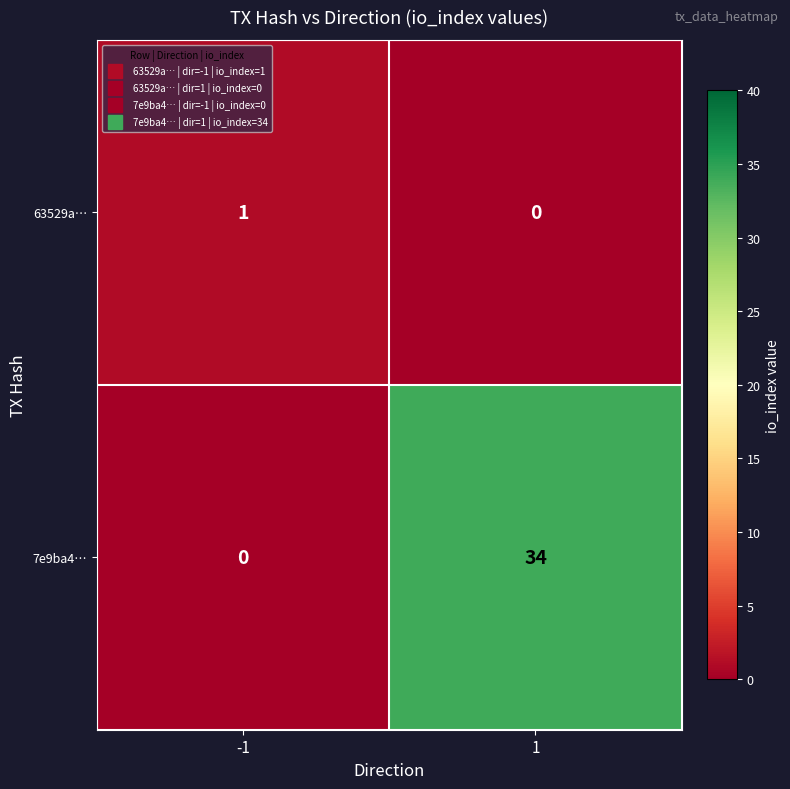

Reading right to left, extract all data points from this chart.

63529a…: 1=0	-1=1
7e9ba4…: 1=34	-1=0